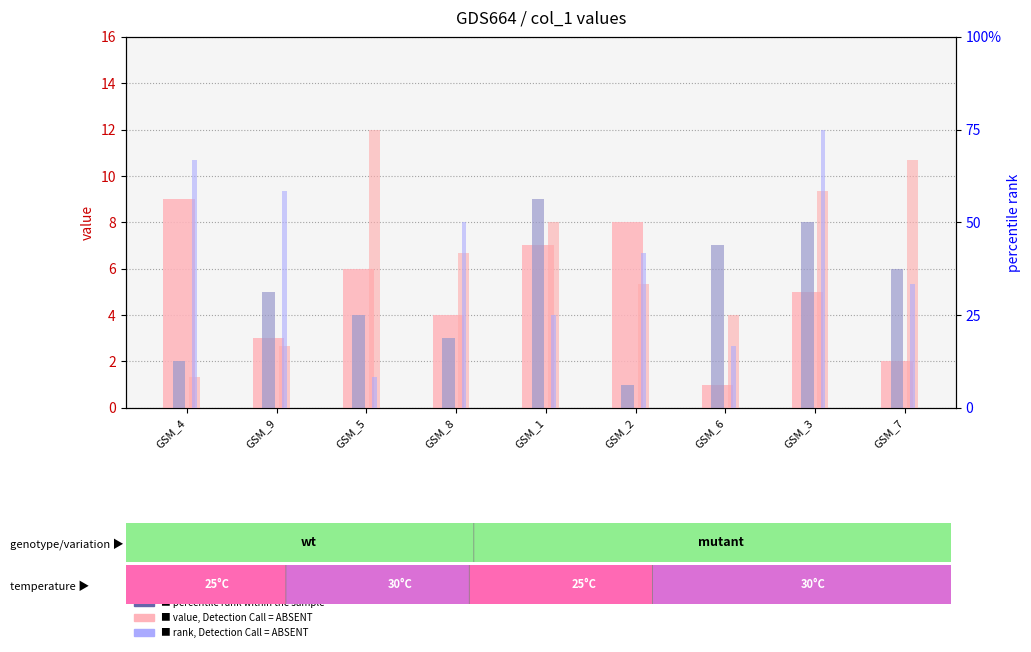

Rank the categories by col_3 (count) value from highest to lowest.

GSM_3, GSM_4, GSM_9, GSM_8, GSM_2, GSM_7, GSM_1, GSM_6, GSM_5